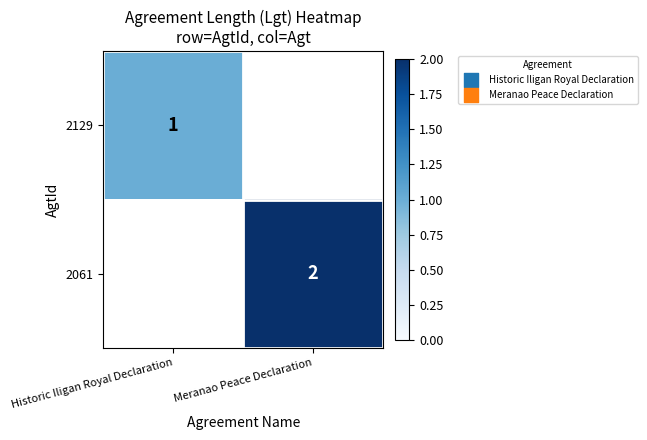

The 2129 series shows 2 at Historic Iligan Royal Declaration. True or false?

False